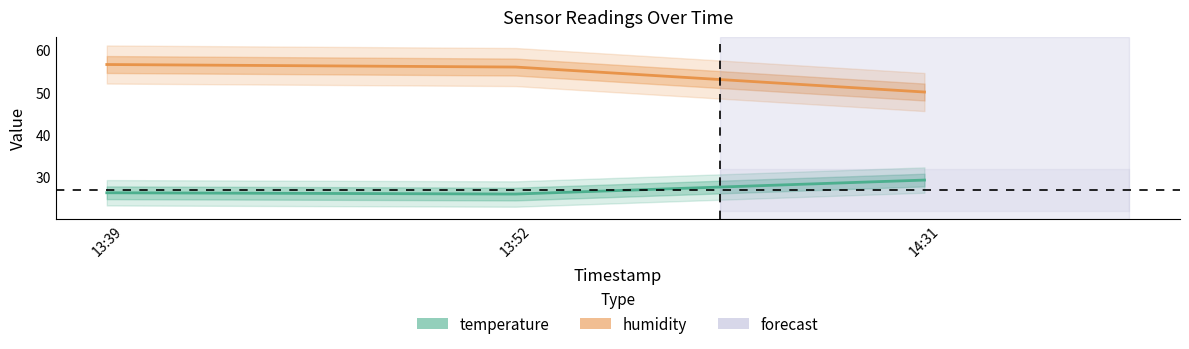

Which series has the largest range (max minus min)?

humidity